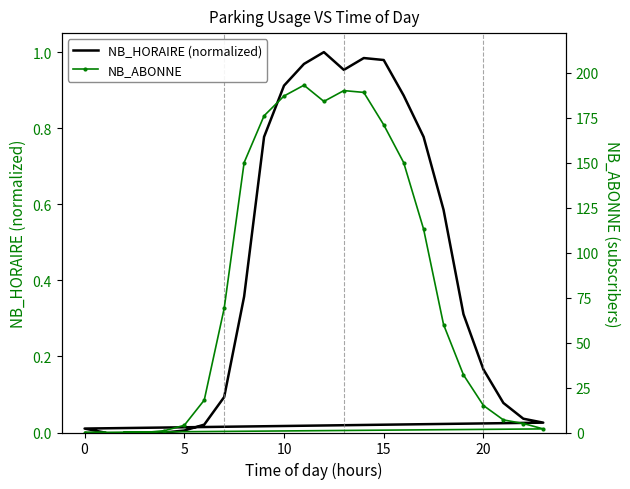

Which series ends up on top after the final intersection of NB_HORAIRE (normalized) and NB_ABONNE?

NB_HORAIRE (normalized)